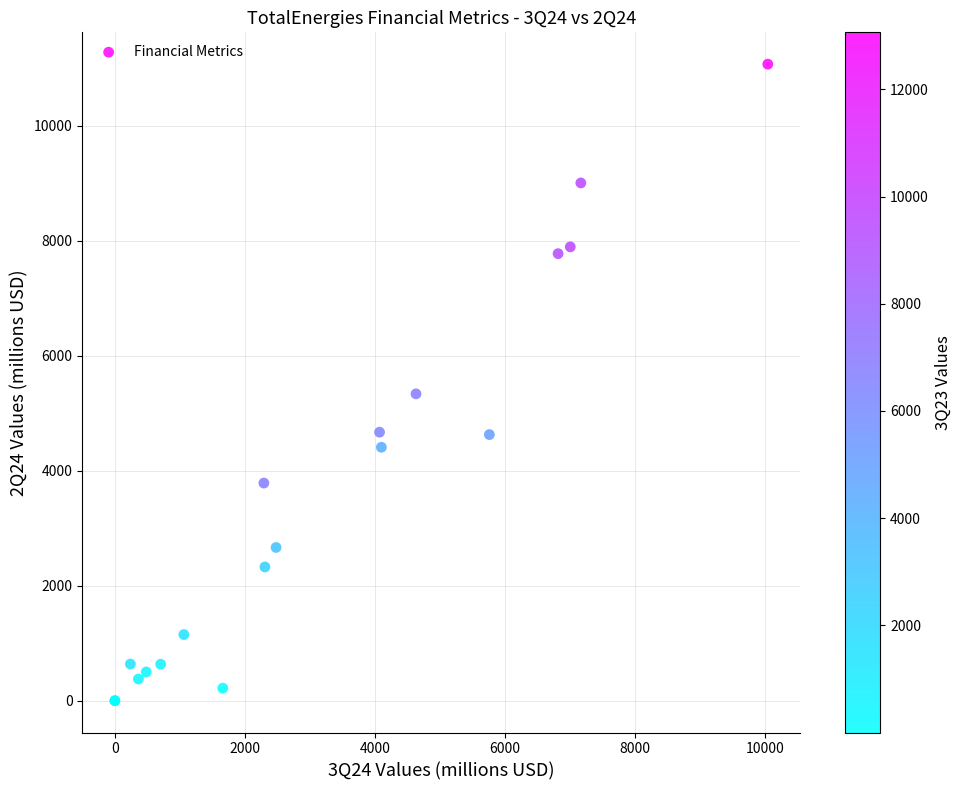

What Y value in the scatter plot is closest to 5537?

5339.0